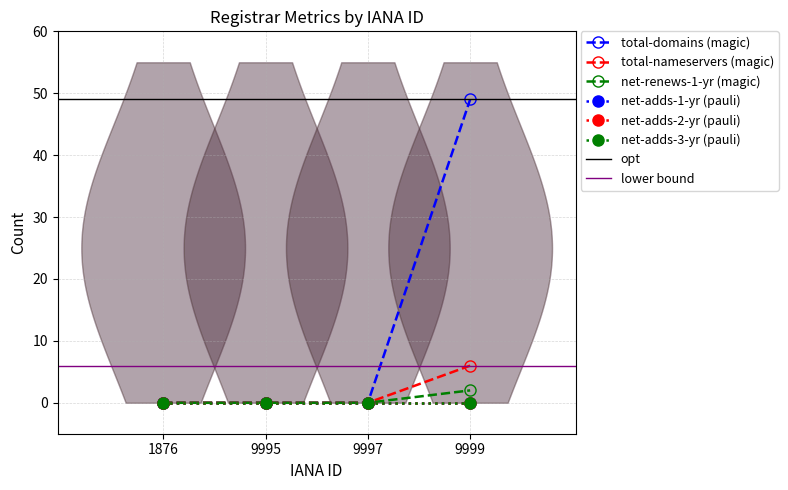

At which category is the sum across all series the highest?

9999